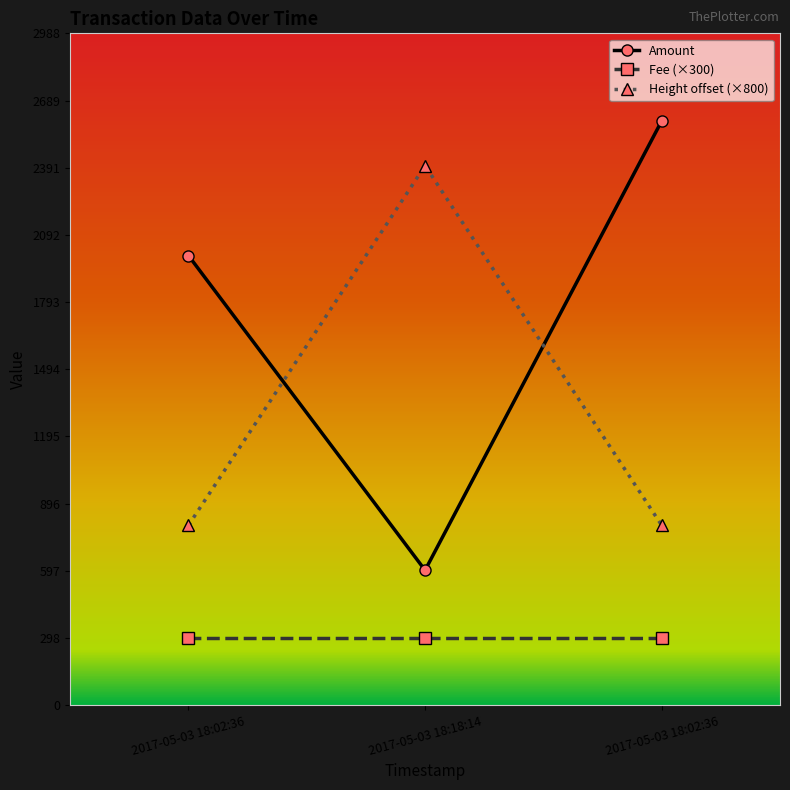

Which category has the highest value across all series?

2017-05-03 18:02:36